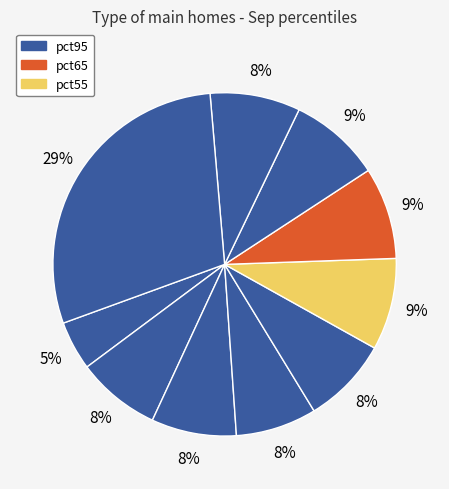

What is the largest slice in the pie chart?

pct95